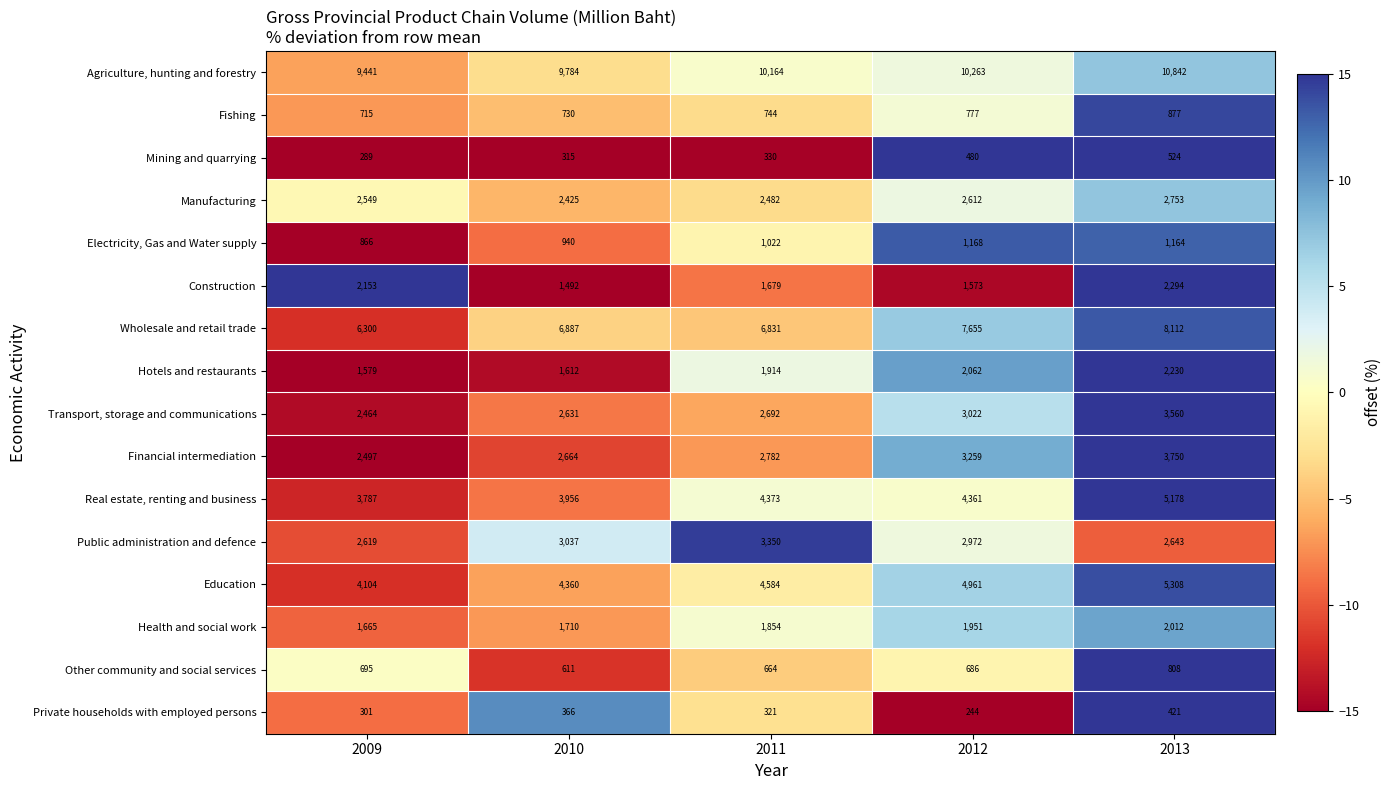

What is the greatest value displayed?

10842